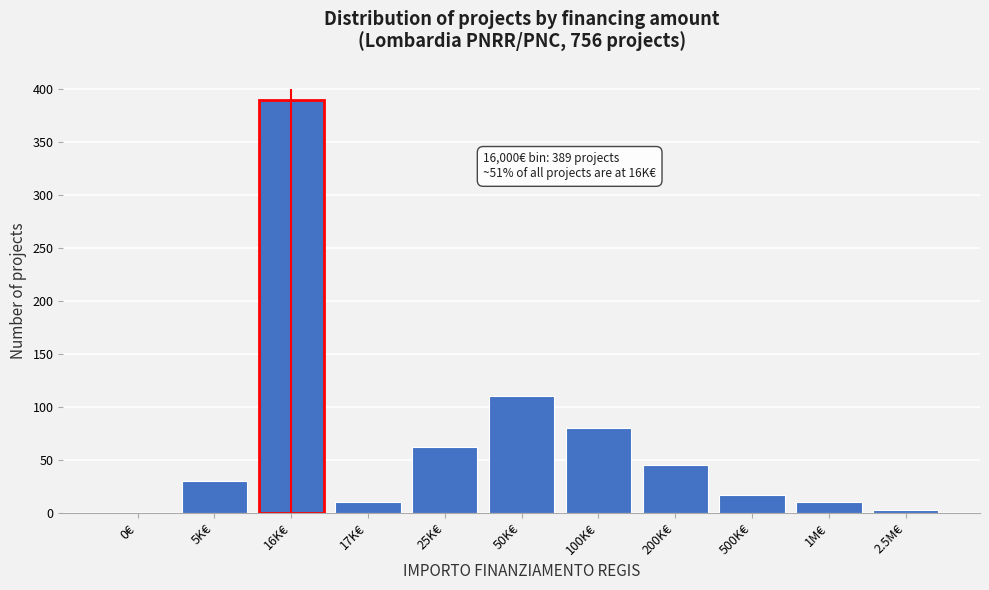

Reading left to right, what are all the values shown in this chart?

0€=0	5K€=30	16K€=389	17K€=10	25K€=62	50K€=110	100K€=80	200K€=45	500K€=17	1M€=10	2.5M€=3